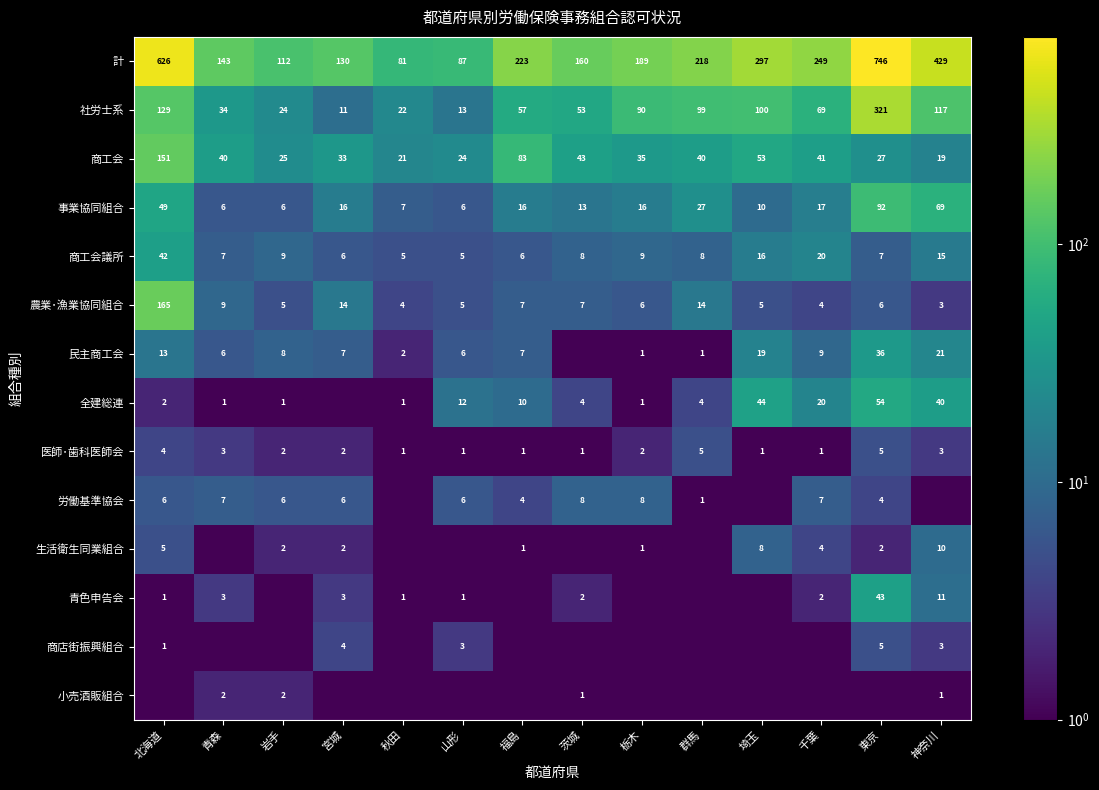

Is it true that 商工会 equals 18.9 at 千葉?

False